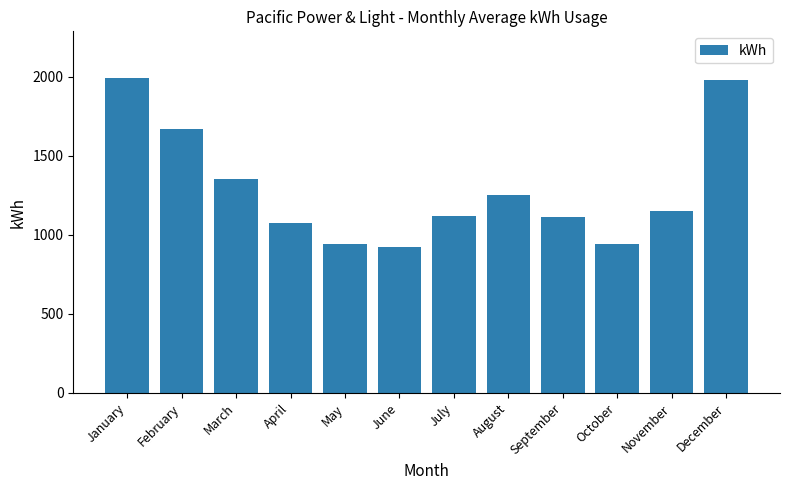

At which label does the data first exceed 1147?

January